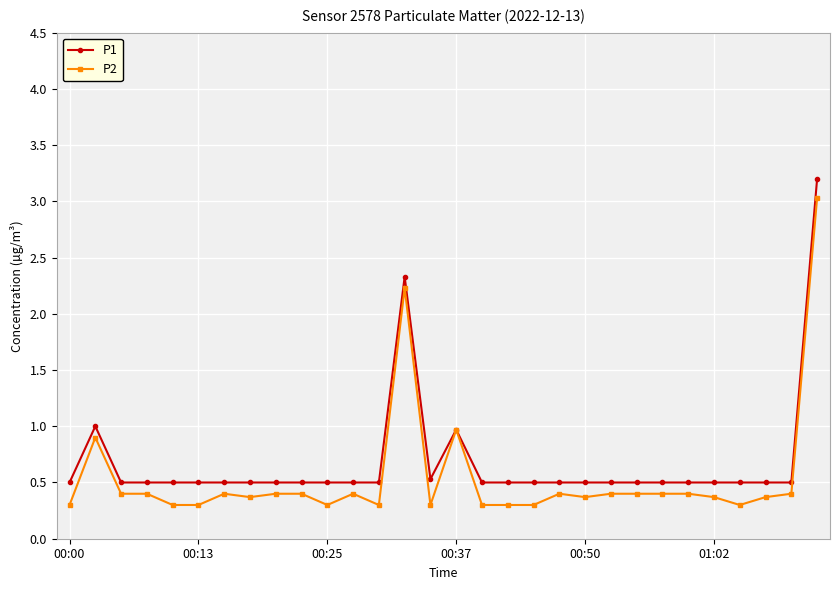

At how many categories does at least one series exceed 0?

30